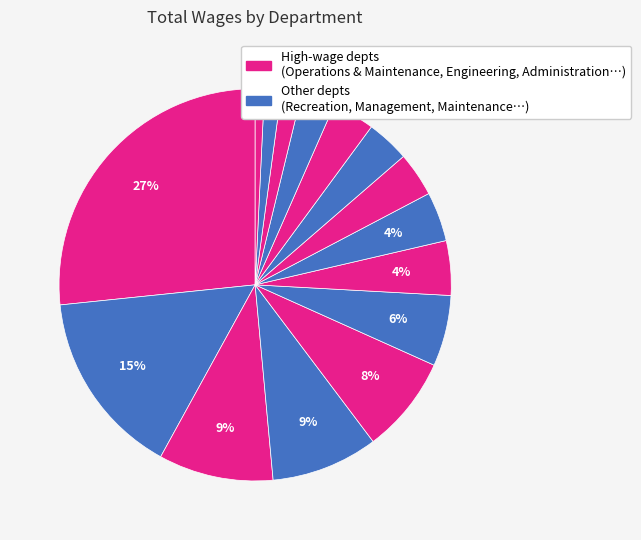

Count the number of slices in the pie.

15